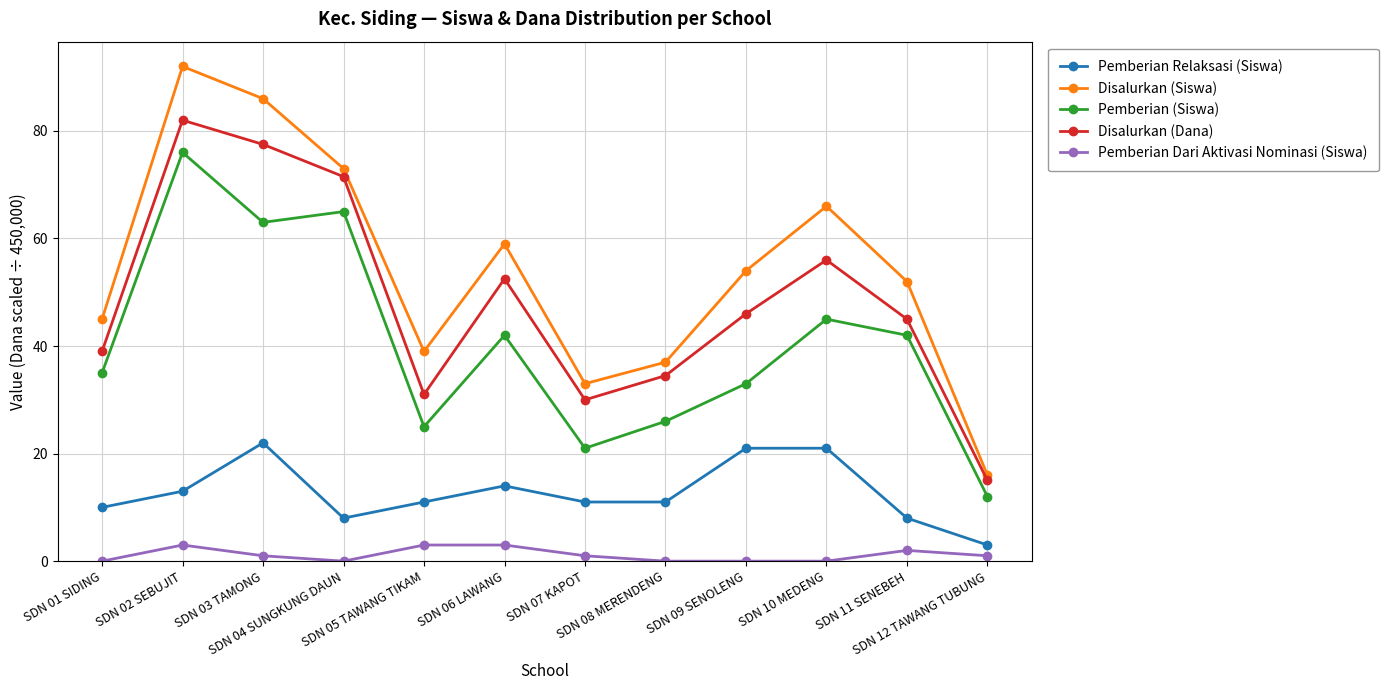

True or false: Pemberian Relaksasi (Siswa) has a value of 32.1 at SDN 09 SENOLENG.

False